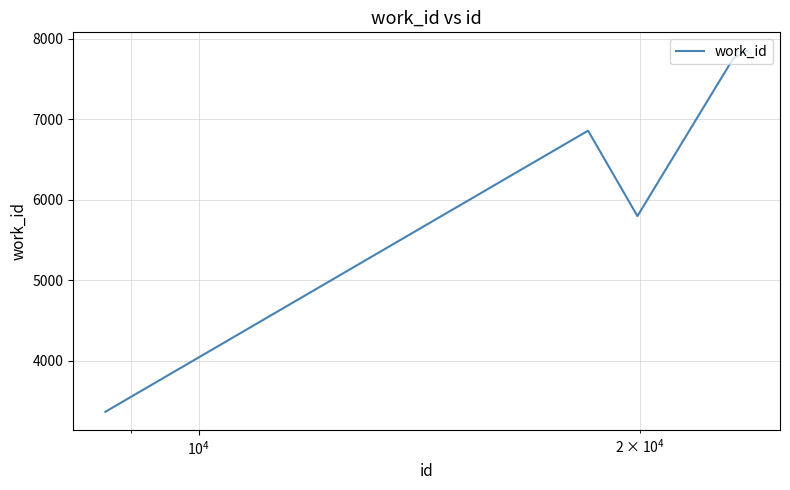

What is the minimum value shown in the chart?

3365